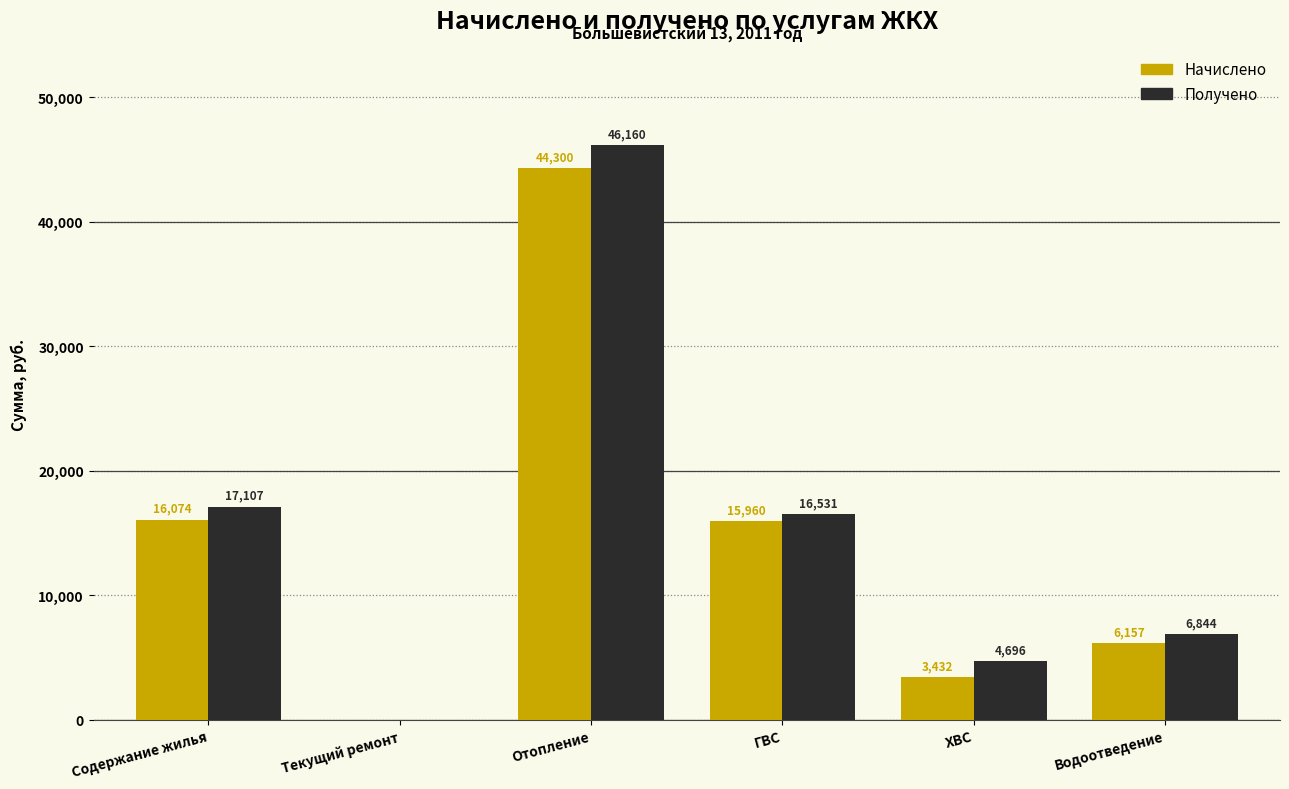

Where is Начислено nearest to the value 22149?

Содержание жилья